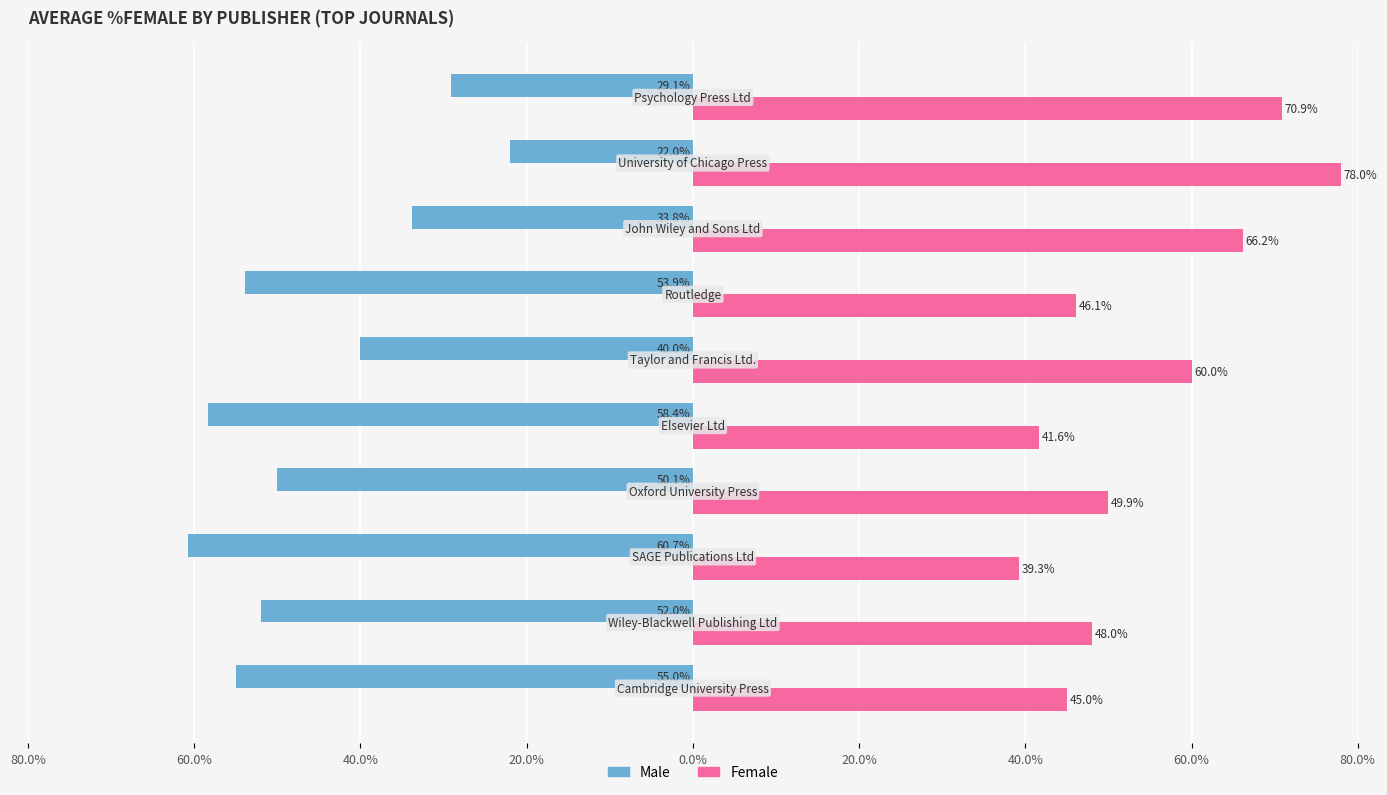

What is the difference between the maximum and minimum values in the Female series?

38.7